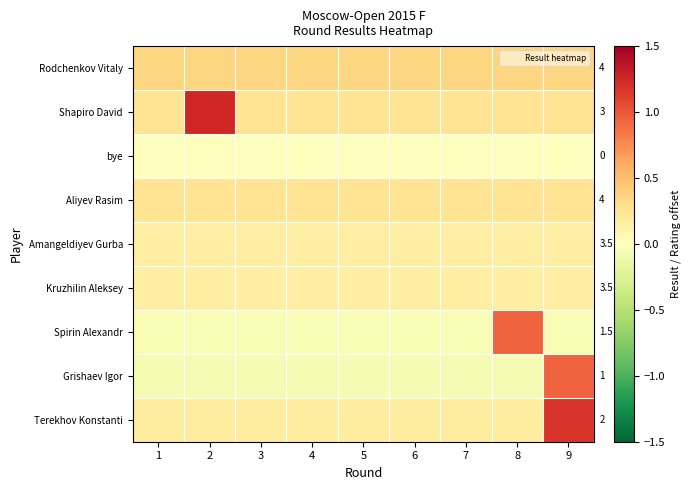

Where is Shapiro David nearest to the value 0?

1